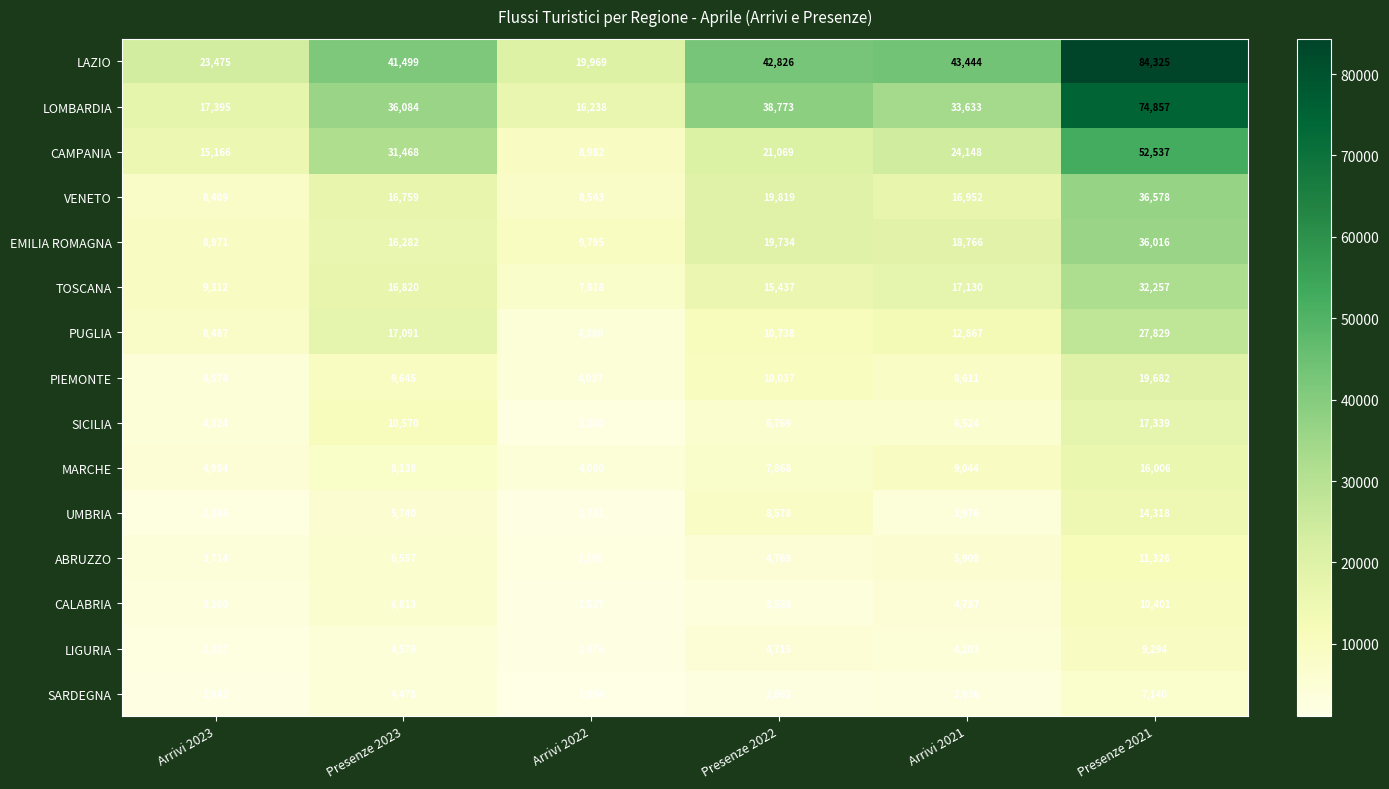

Which series has the widest spread of values?

LAZIO